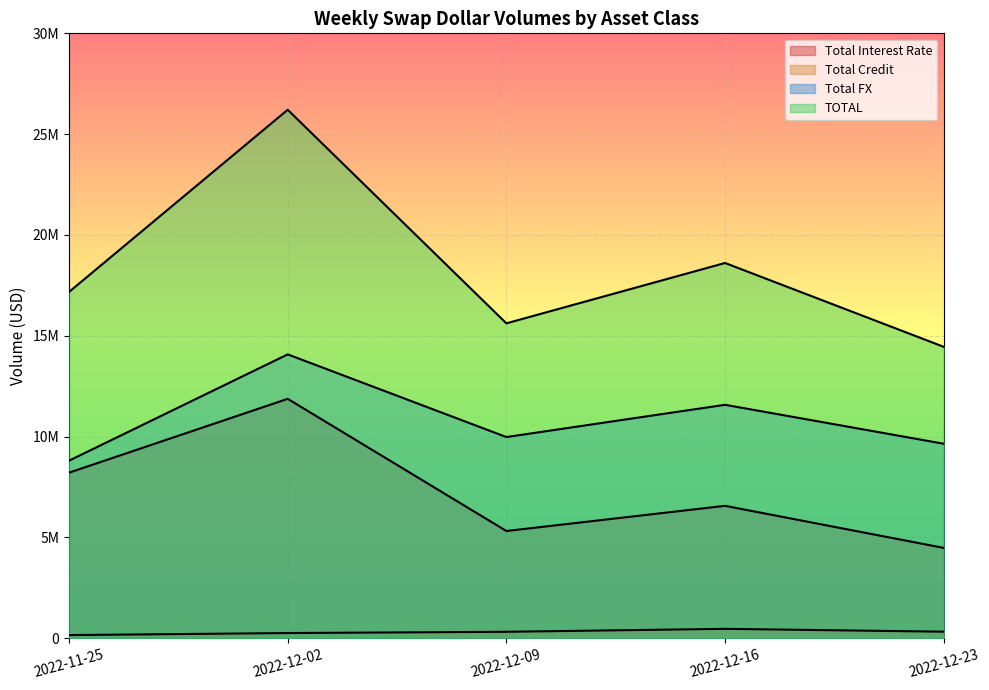

True or false: Total Interest Rate and Total Credit intersect in this chart.

False